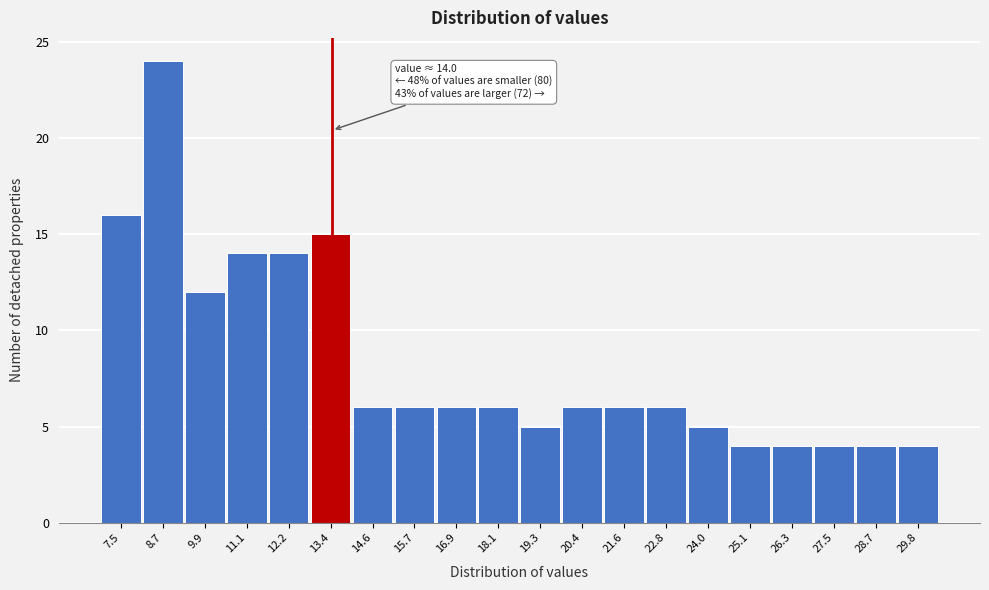

Reading left to right, extract all data points from this chart.

7.5=16	8.7=24	9.9=12	11.1=14	12.2=14	13.4=15	14.6=6	15.7=6	16.9=6	18.1=6	19.3=5	20.4=6	21.6=6	22.8=6	24.0=5	25.1=4	26.3=4	27.5=4	28.7=4	29.8=4